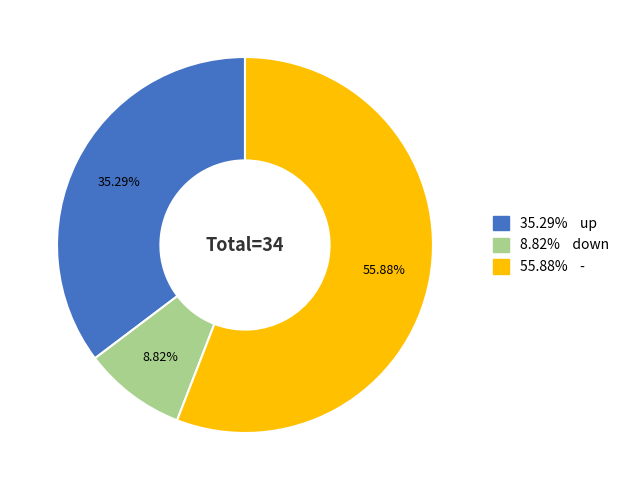

To the nearest percent, what is the difference between the largest and smallest slice percentages?

47%